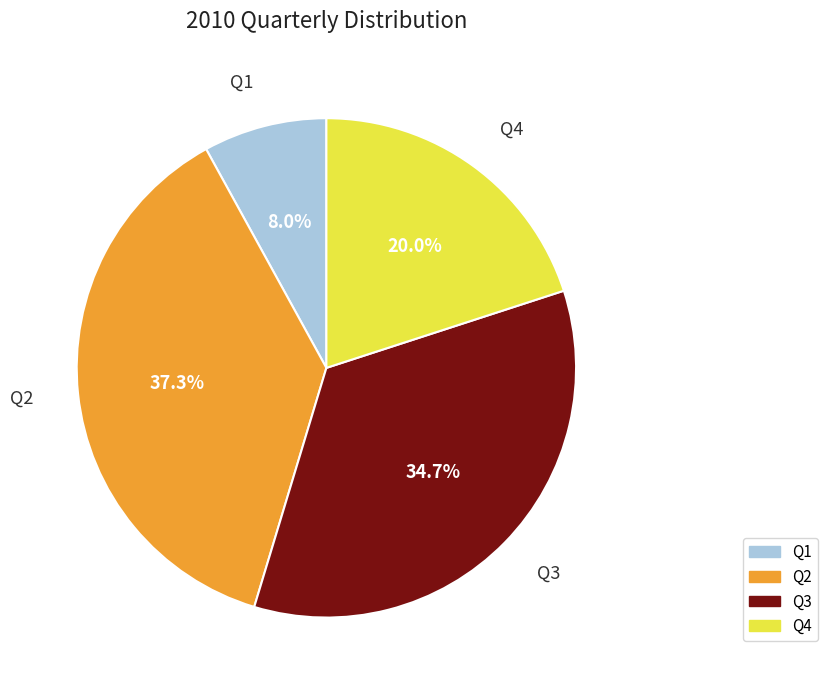

Is there any slice that represents more than half of the pie?

No